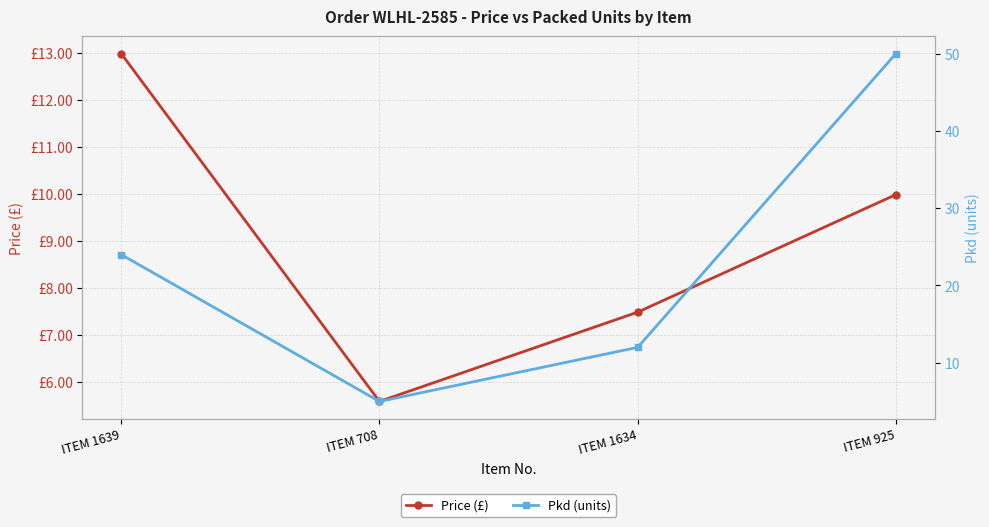

Reading left to right, list all the values displayed in this chart.

Price (£): 13.0	5.6	7.5	10.0
Pkd (units): 24.0	5.0	12.0	50.0